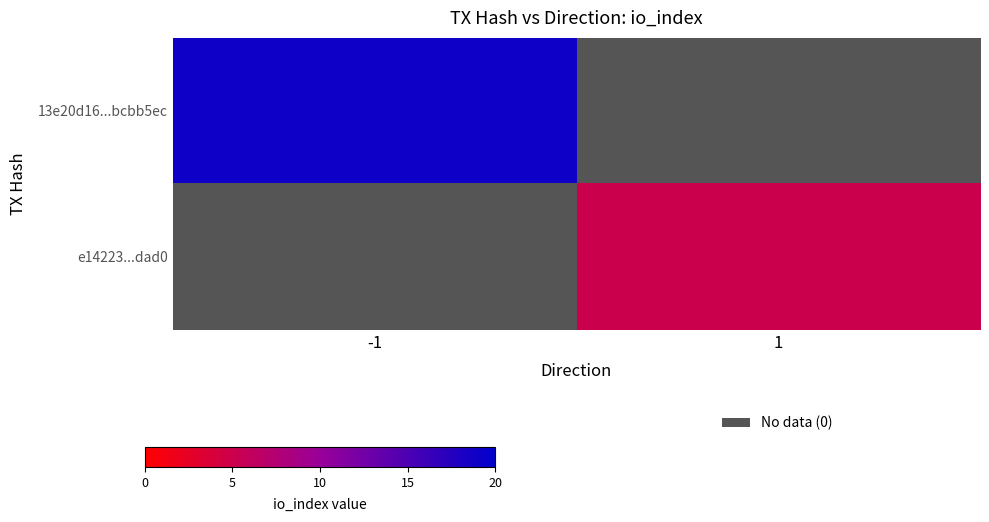

Between 1 and -1, which is larger?

-1